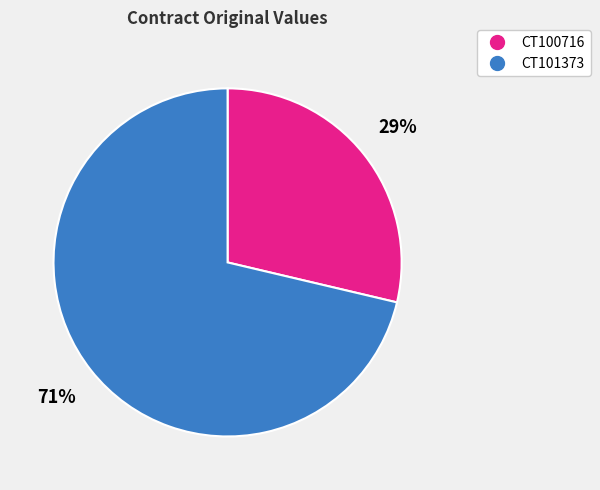

Which category has the biggest portion of the pie?

CT101373